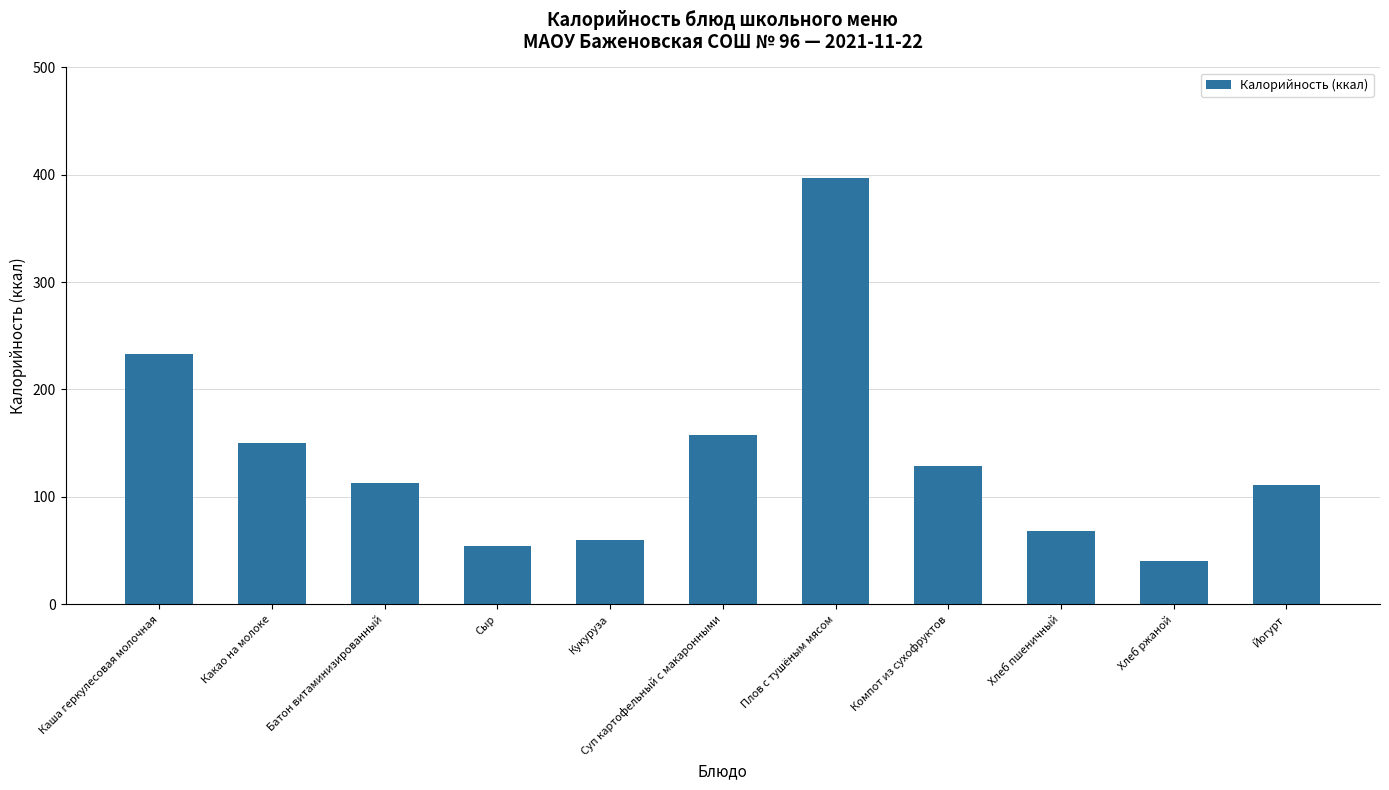

Which has a higher value, Каша геркулесовая молочная or Йогурт?

Каша геркулесовая молочная